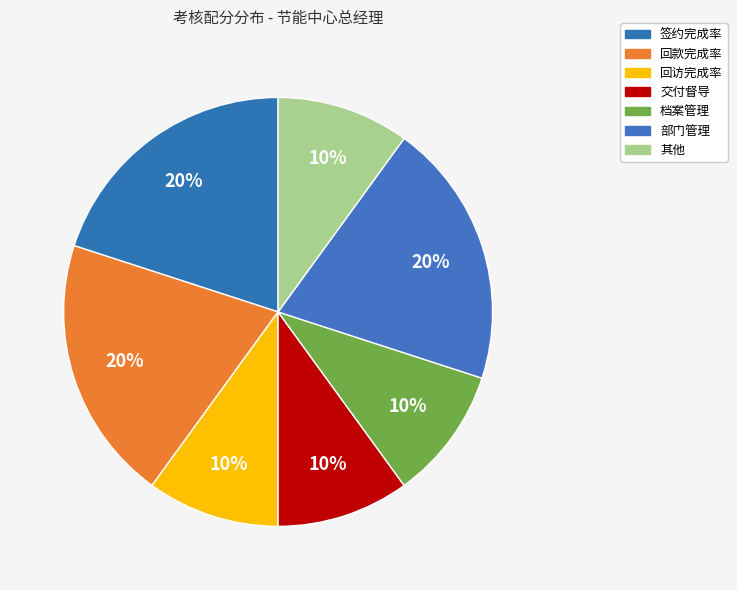

Between 部门管理 and 签约完成率, which is larger?

部门管理